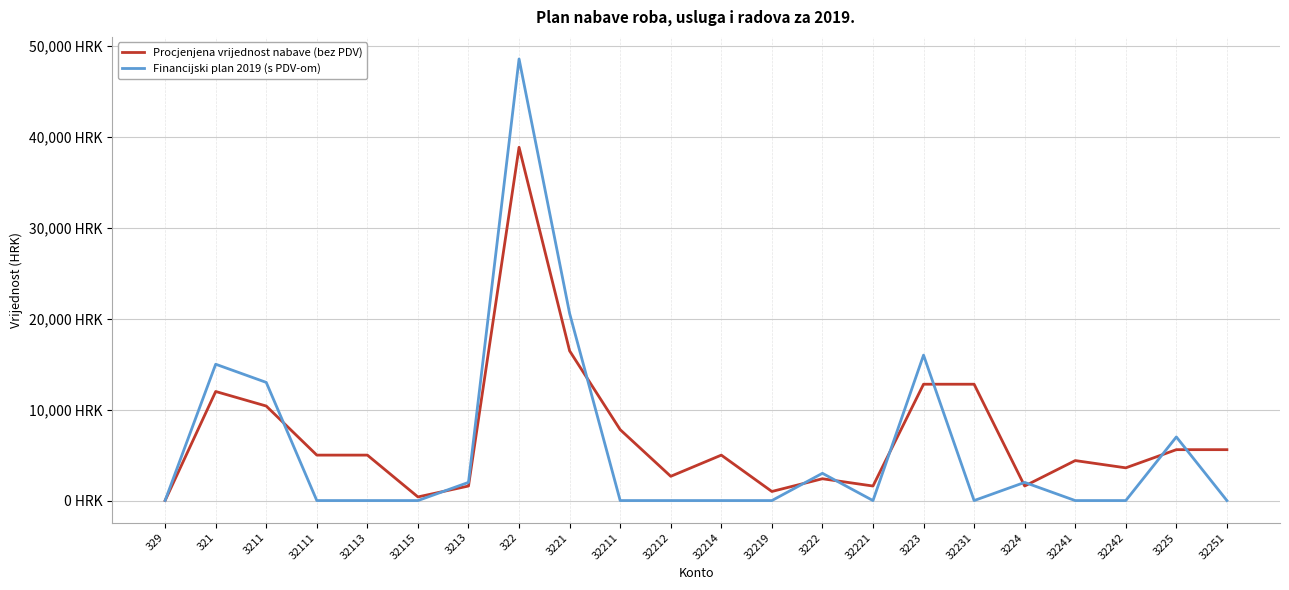

The Procjenjena vrijednost nabave (bez PDV) series shows 7369 at 321. True or false?

False